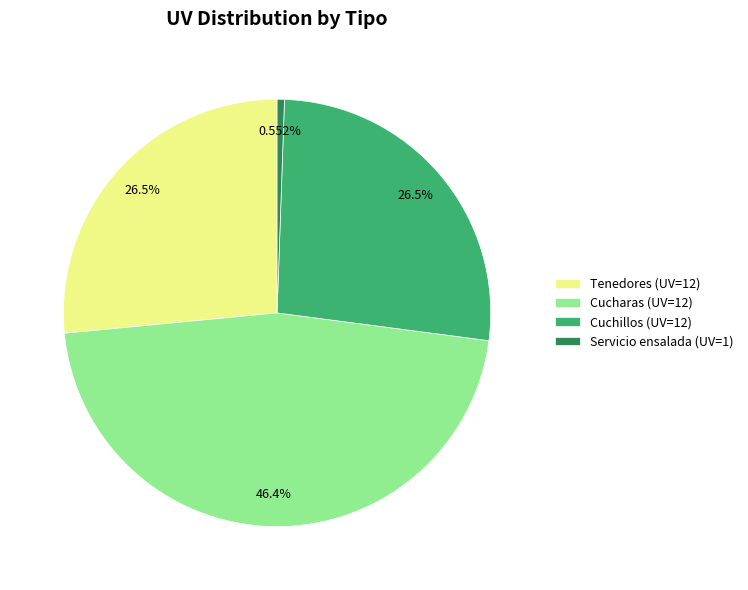

Which slice is the smallest?

Servicio ensalada (UV=1)